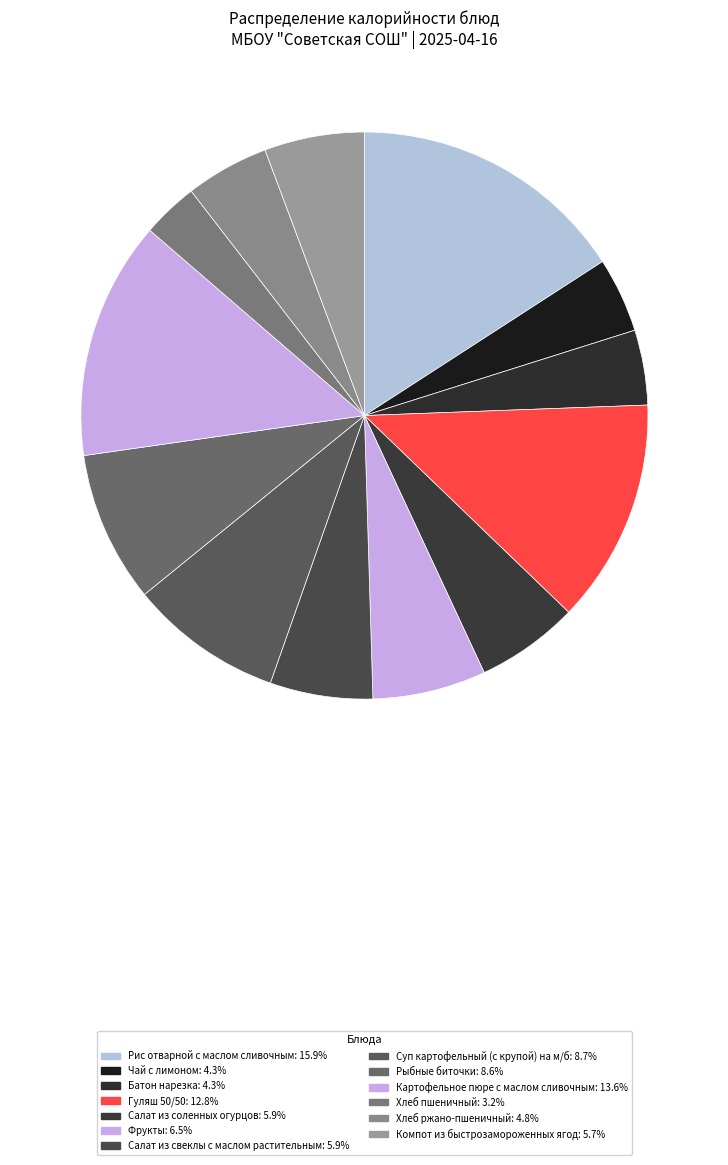

Does any single category account for the majority?

No